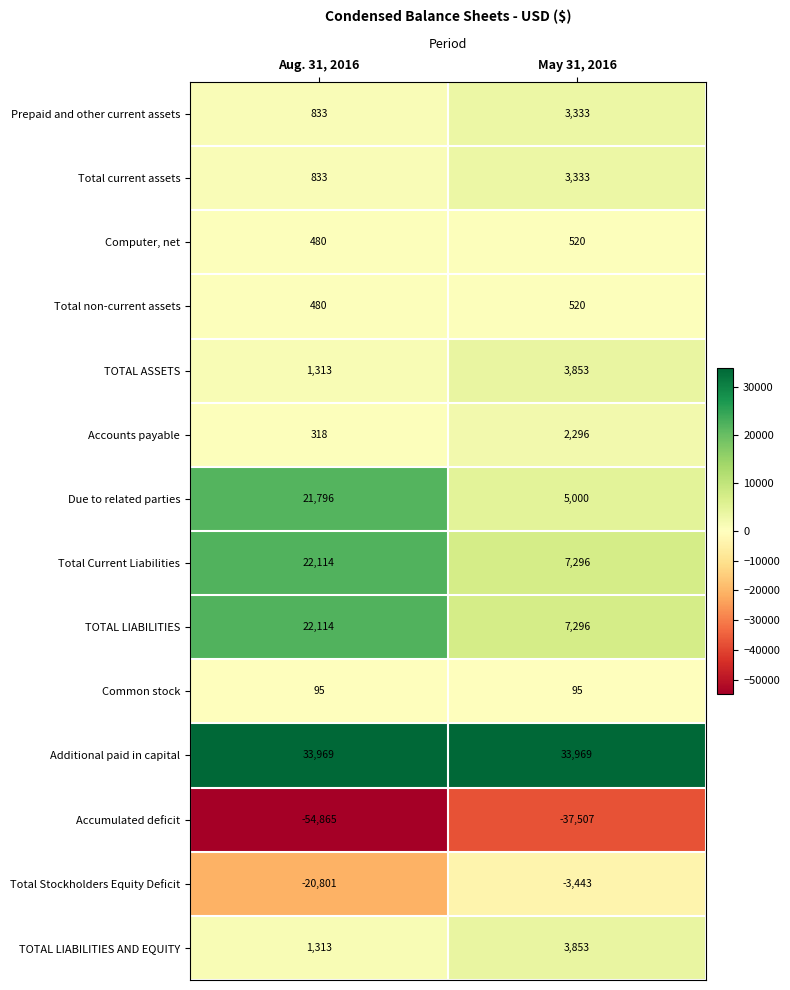

At which label is Computer, net closest to 500?

Aug. 31, 2016